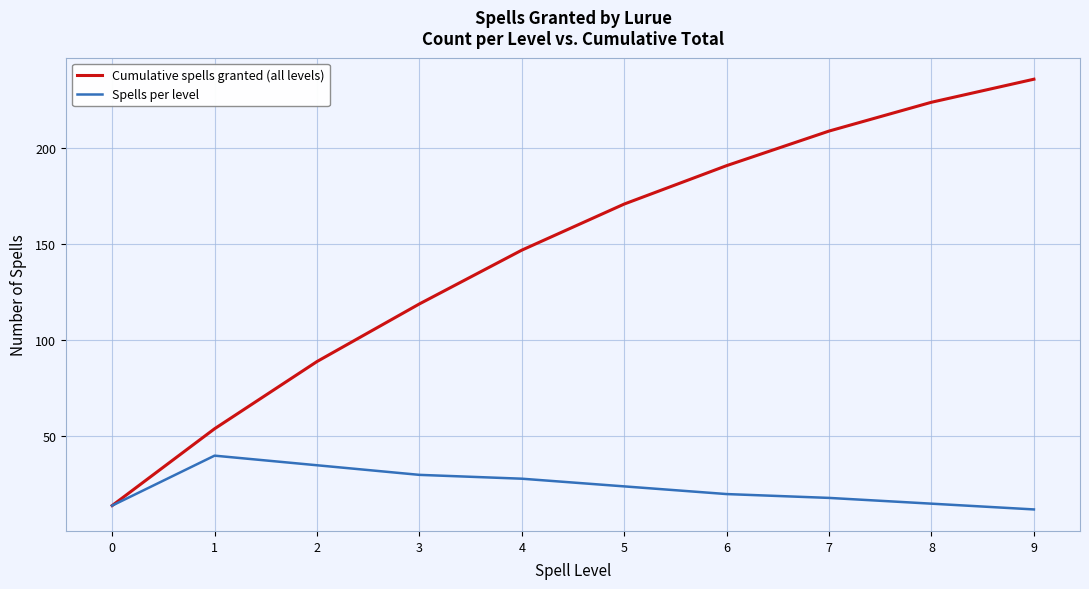

In Spells per level, how many points are higher than both neighbors (excluding endpoints)?

1